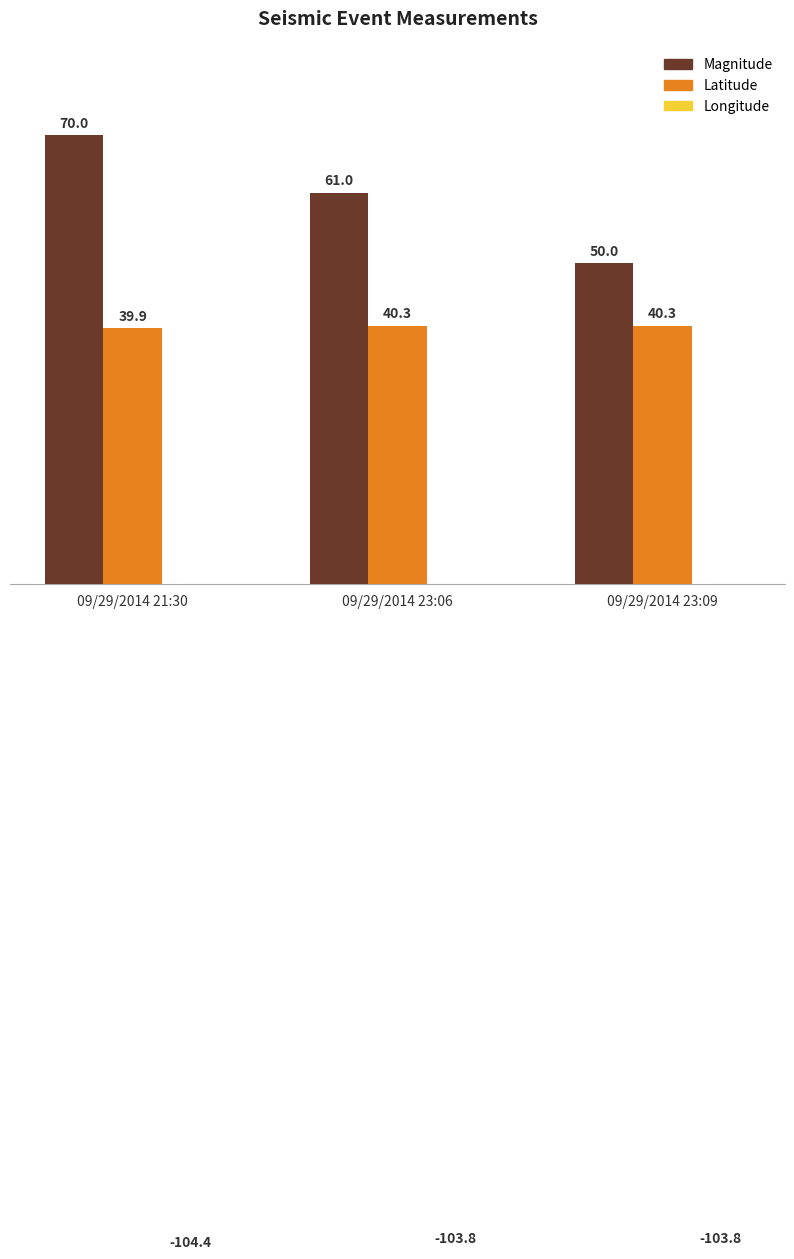

Where does the Latitude series first go above 40?

09/29/2014 23:06